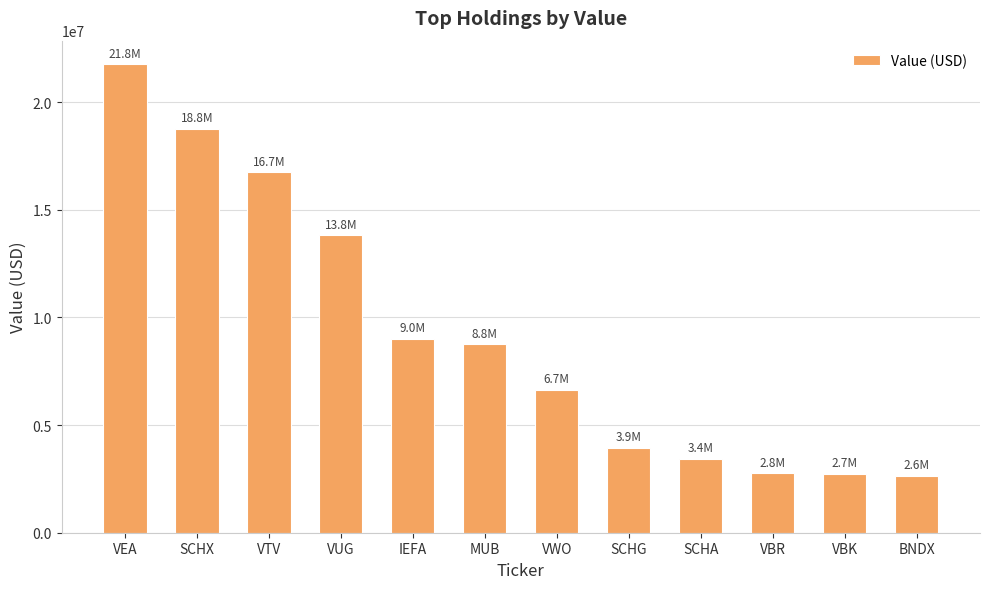

The chart shows a value of 15883894 at IEFA. True or false?

False